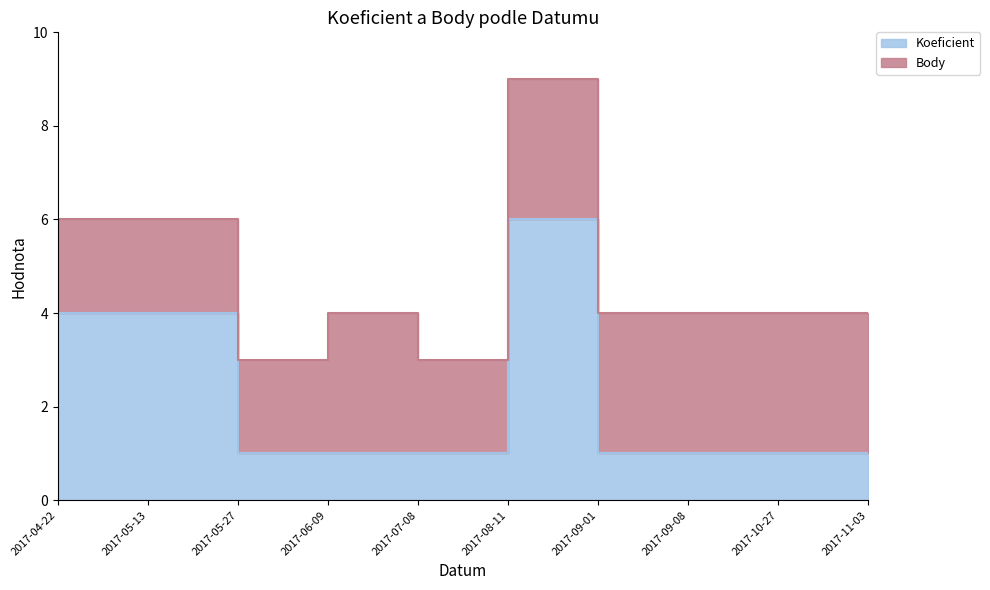

What value does the data have at 2017-05-27?

1